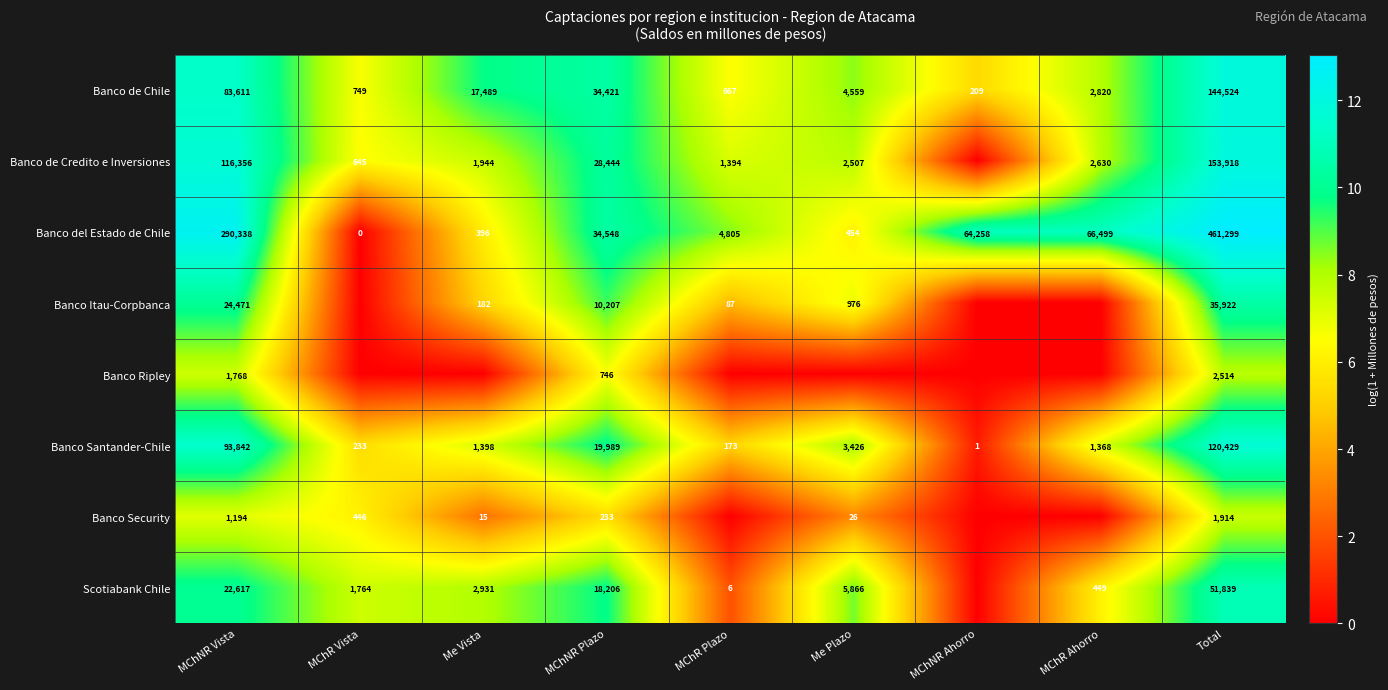

Where does the Banco de Chile series first go above 4559?

MChNR Vista